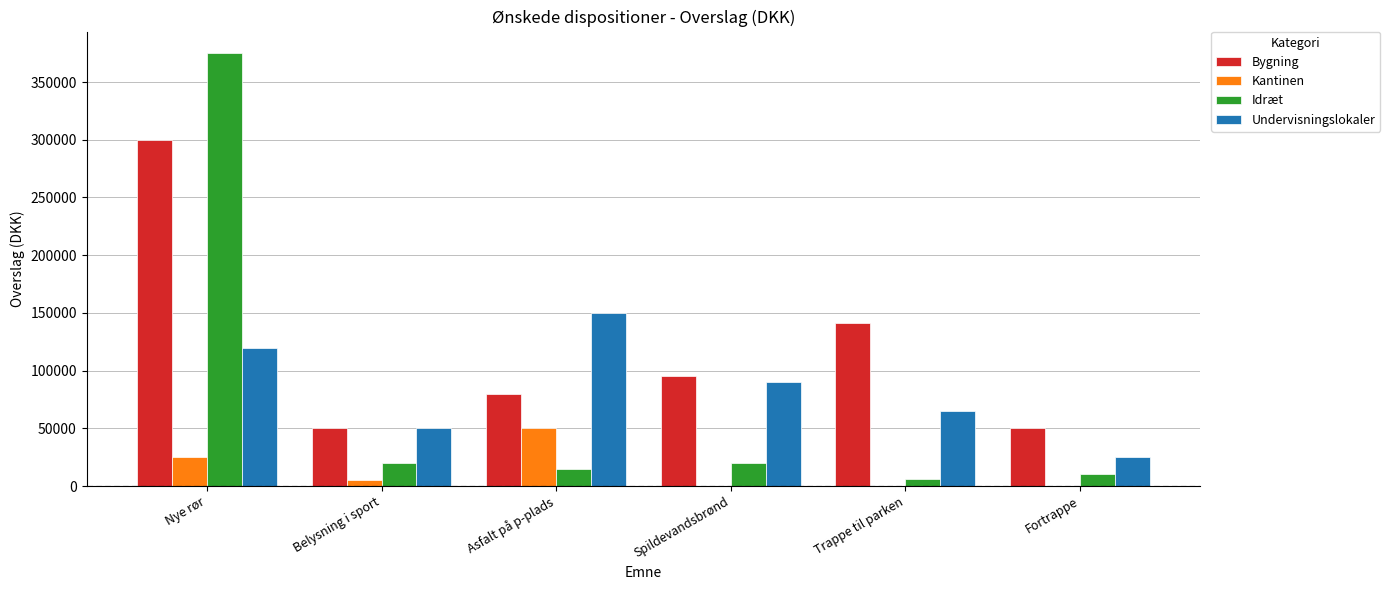

Which series has the largest total across all categories?

Bygning